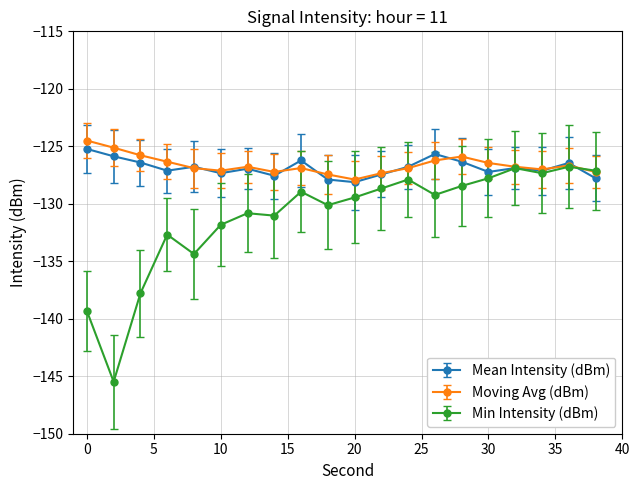

Which series has the largest range (max minus min)?

Min Intensity (dBm)